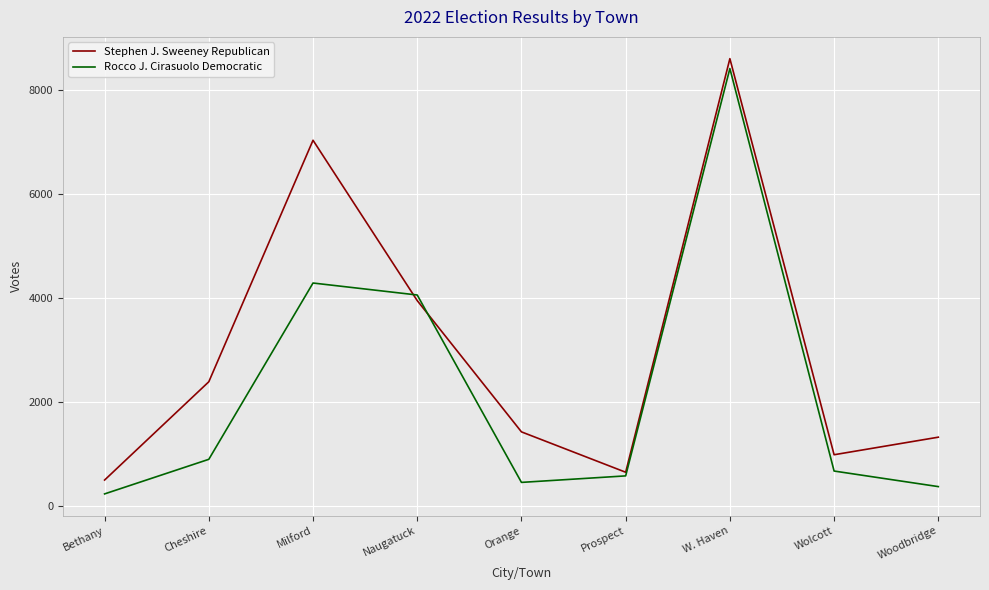

Rank the series by their average value, from lowest to highest.

Rocco J. Cirasuolo Democratic, Stephen J. Sweeney Republican